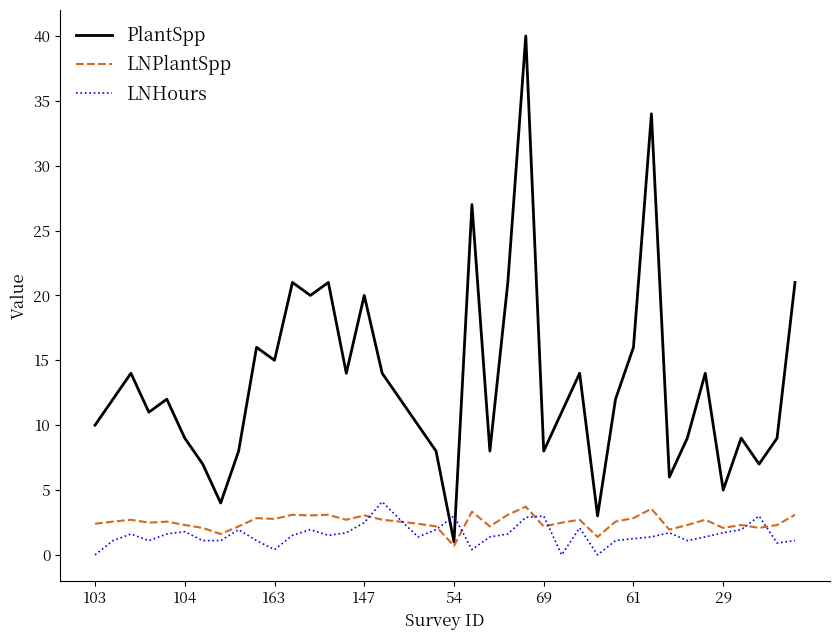

Which series has the largest total across all categories?

PlantSpp